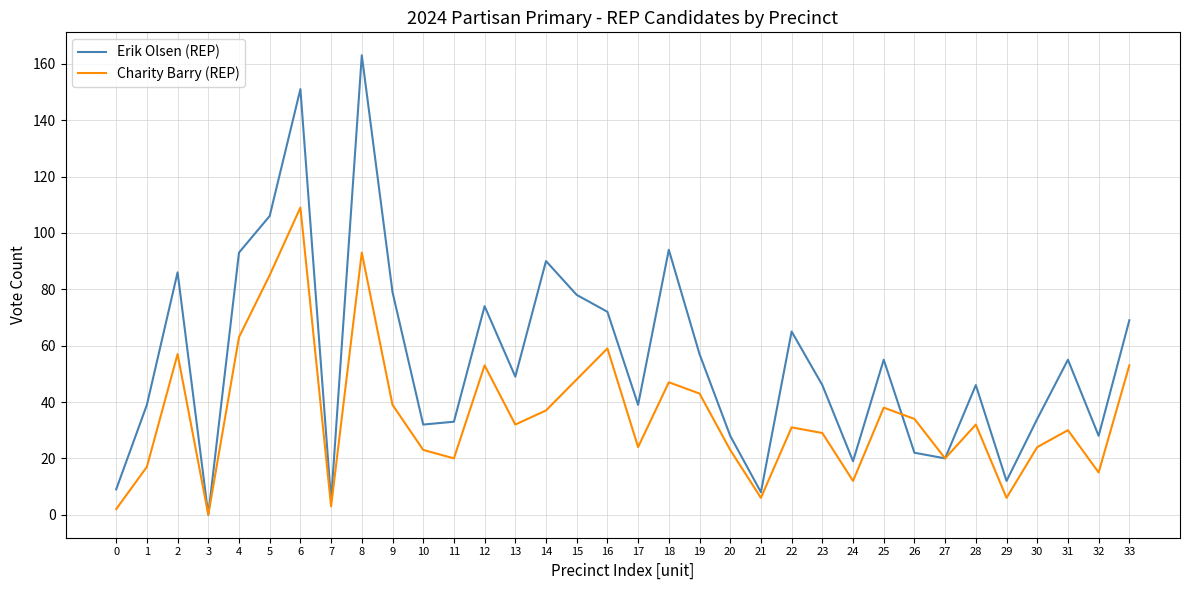

True or false: Charity Barry (REP) has a value of 53 at 12.

True